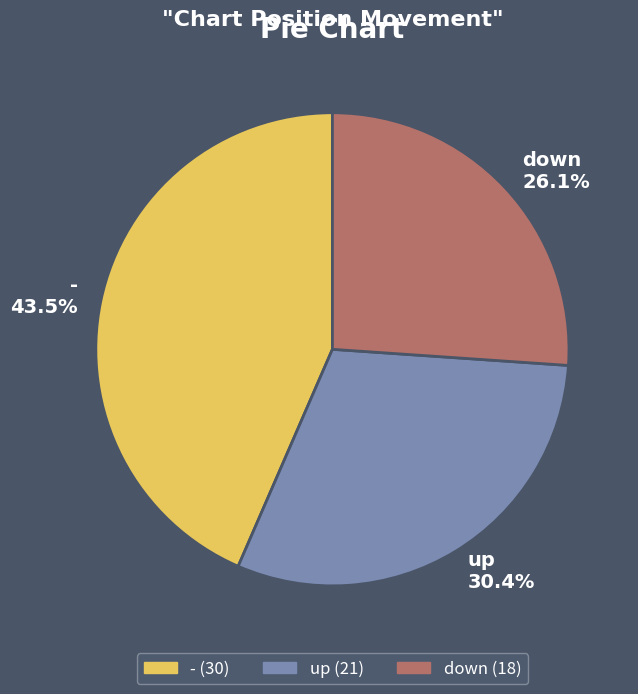

True or false: up accounts for 21% of the total.

False